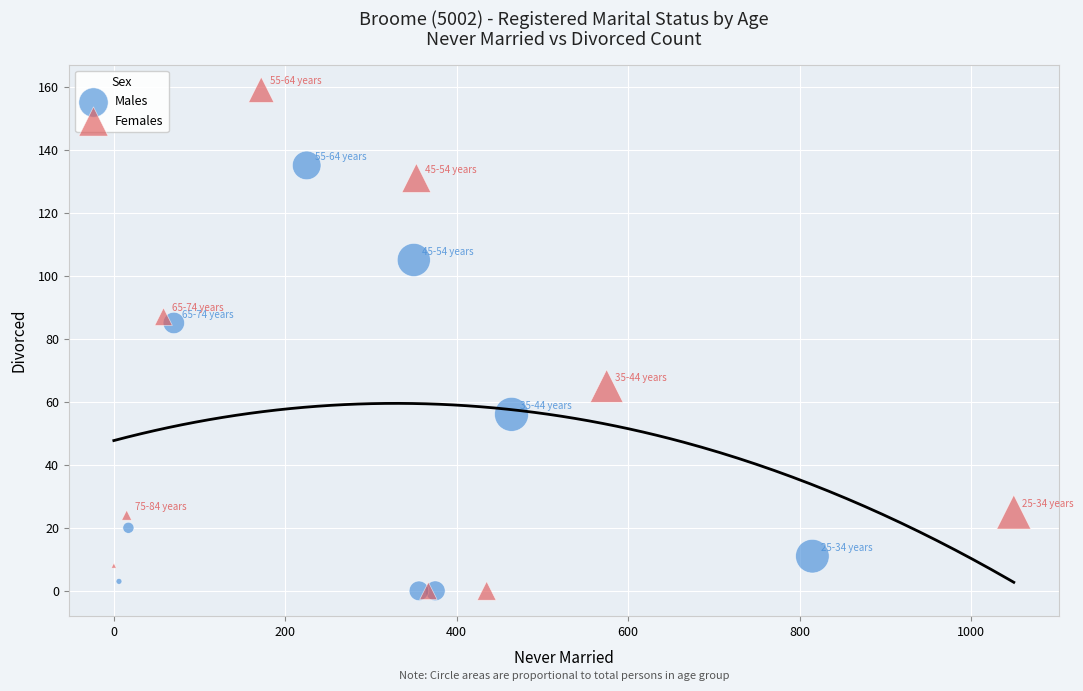

Which series reaches the maximum Y coordinate?

Females